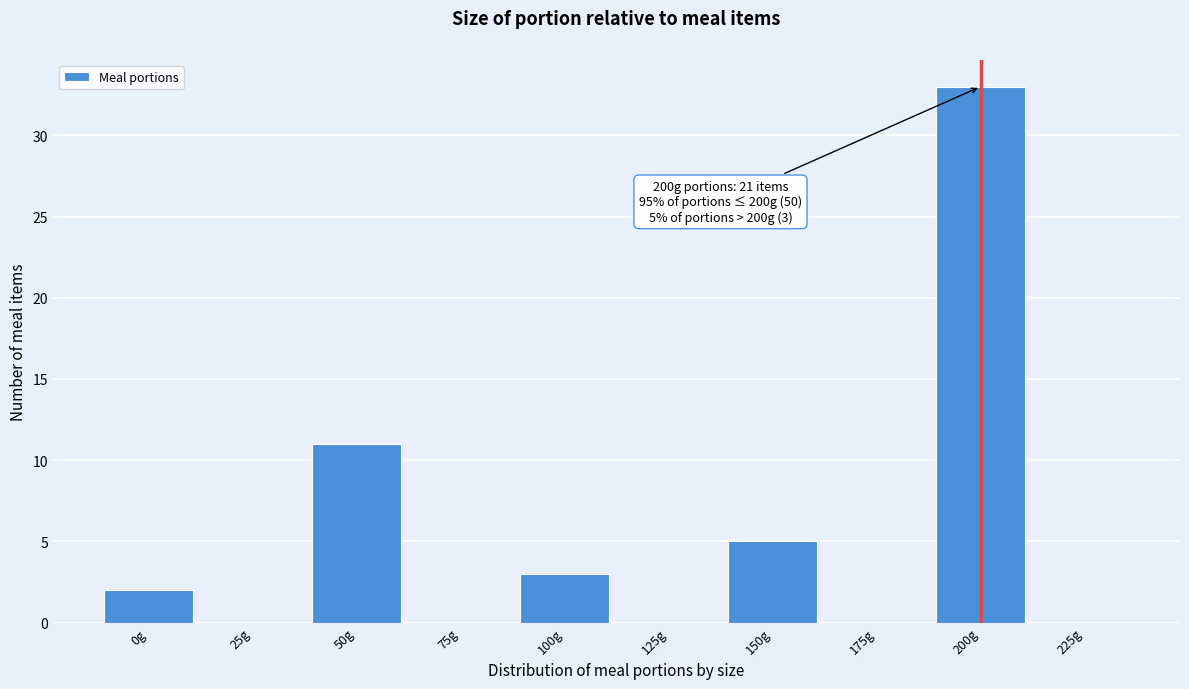

Reading left to right, extract all data points from this chart.

0g=2	25g=0	50g=11	75g=0	100g=3	125g=0	150g=5	175g=0	200g=33	225g=0